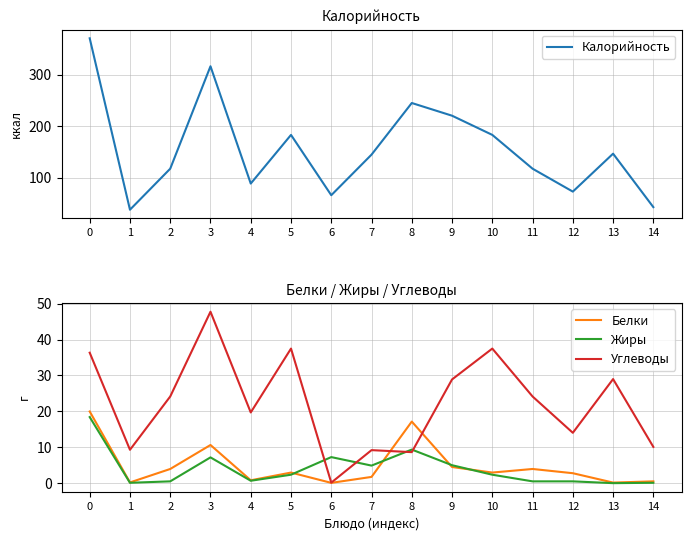

What is the approximate value of Калорийность at 5?

183.0